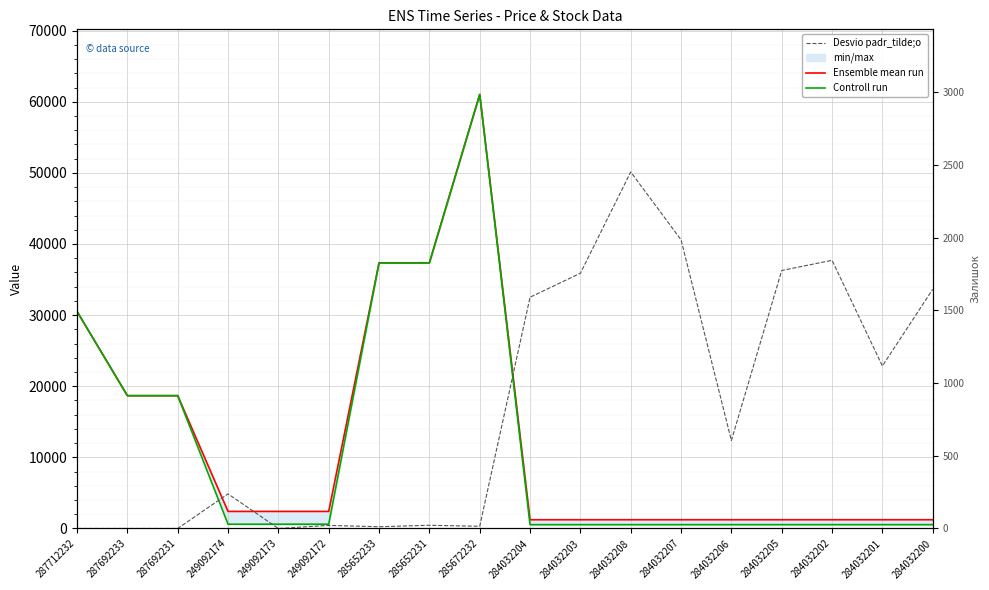

At which category does the chart reach its minimum across all series?

287712232